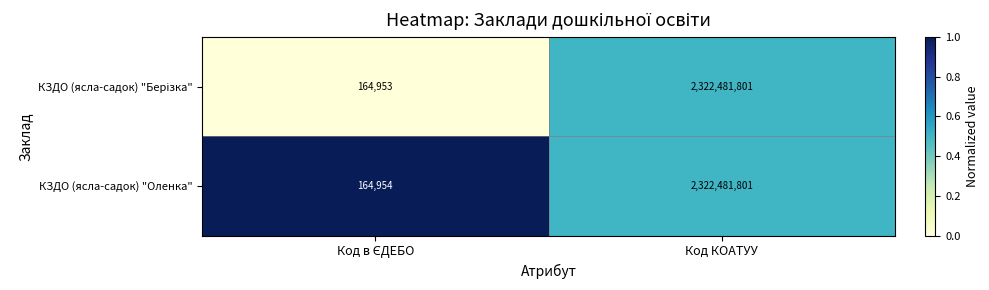

What is the total value across all series at Код КОАТУУ?

4644963602